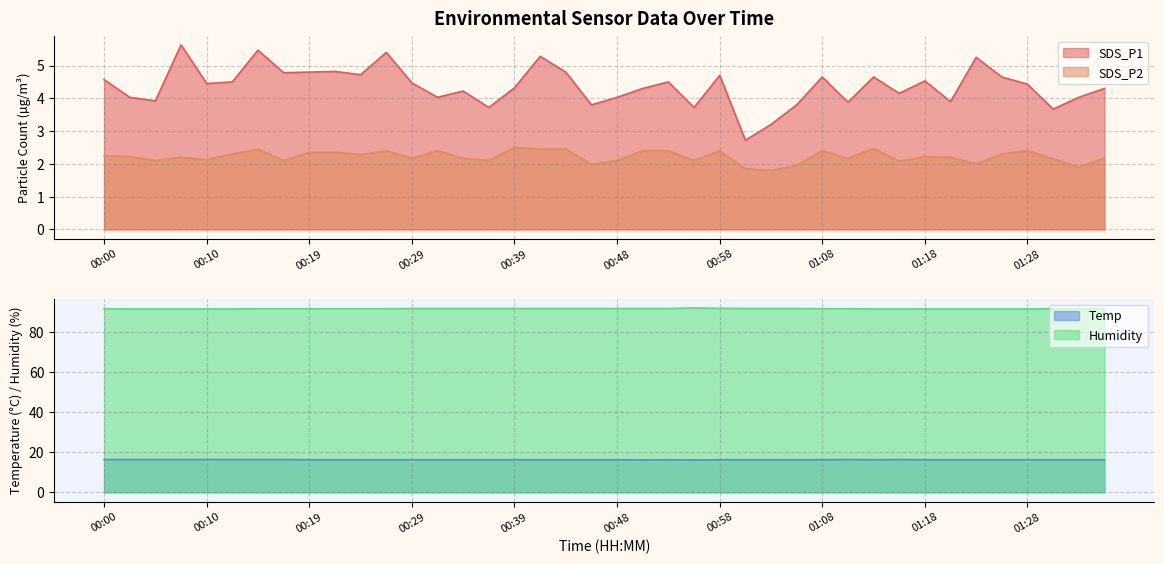

Which series has the largest total across all categories?

Humidity